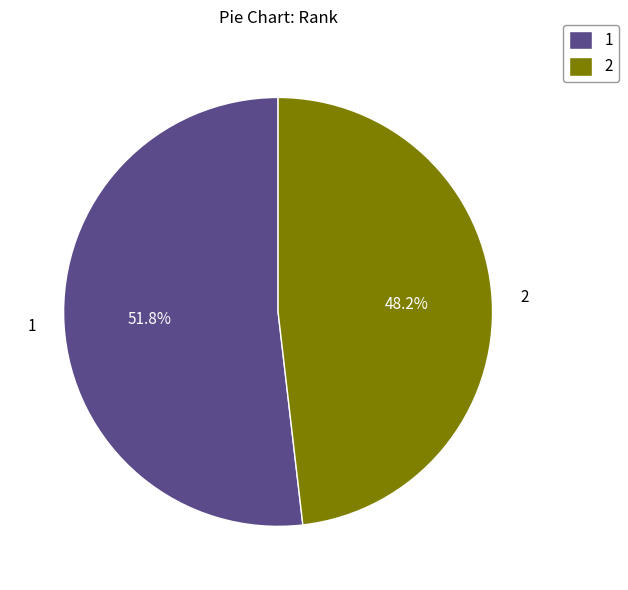

Combined, what portion of the pie is 1 and 2?

100.0%